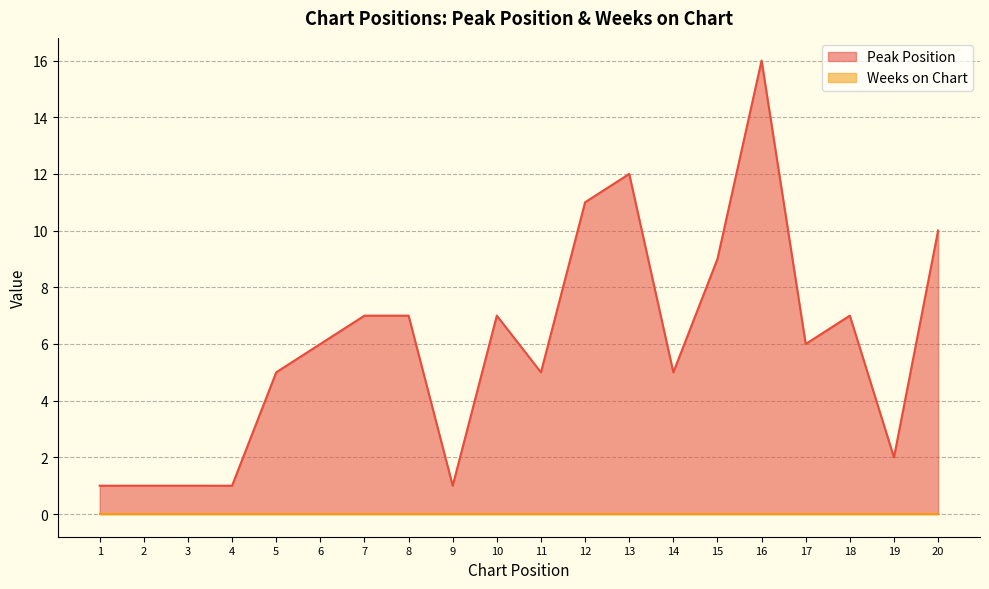

The chart shows a value of 9 at 6. True or false?

False